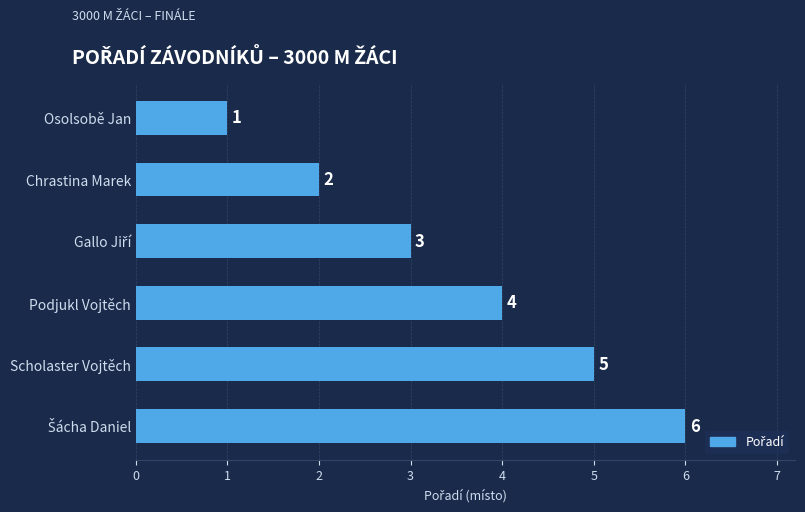

How many bars are there in total?

6